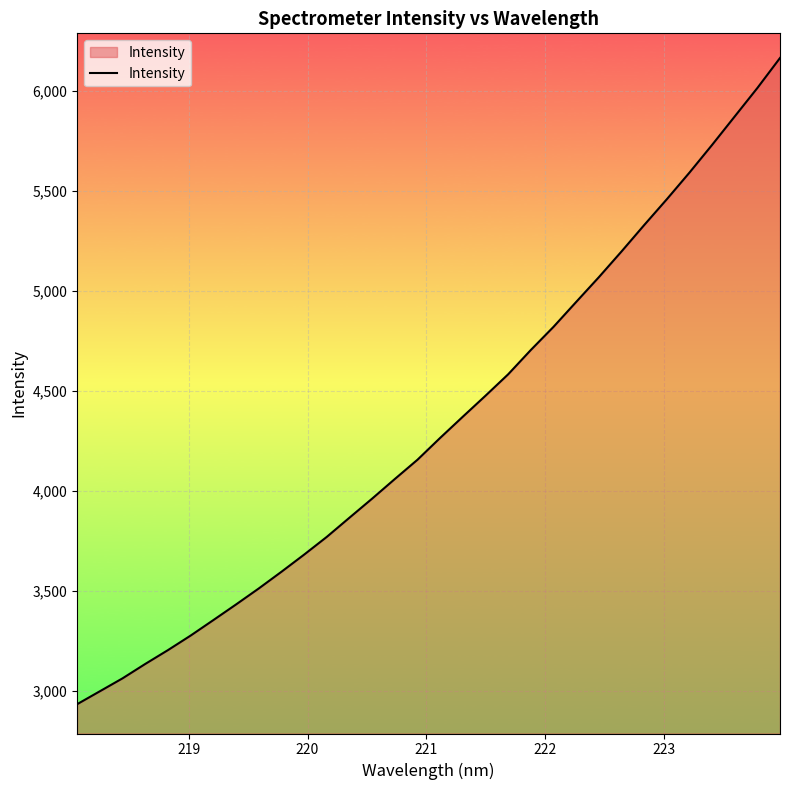

Does the chart have visible grid lines?

Yes